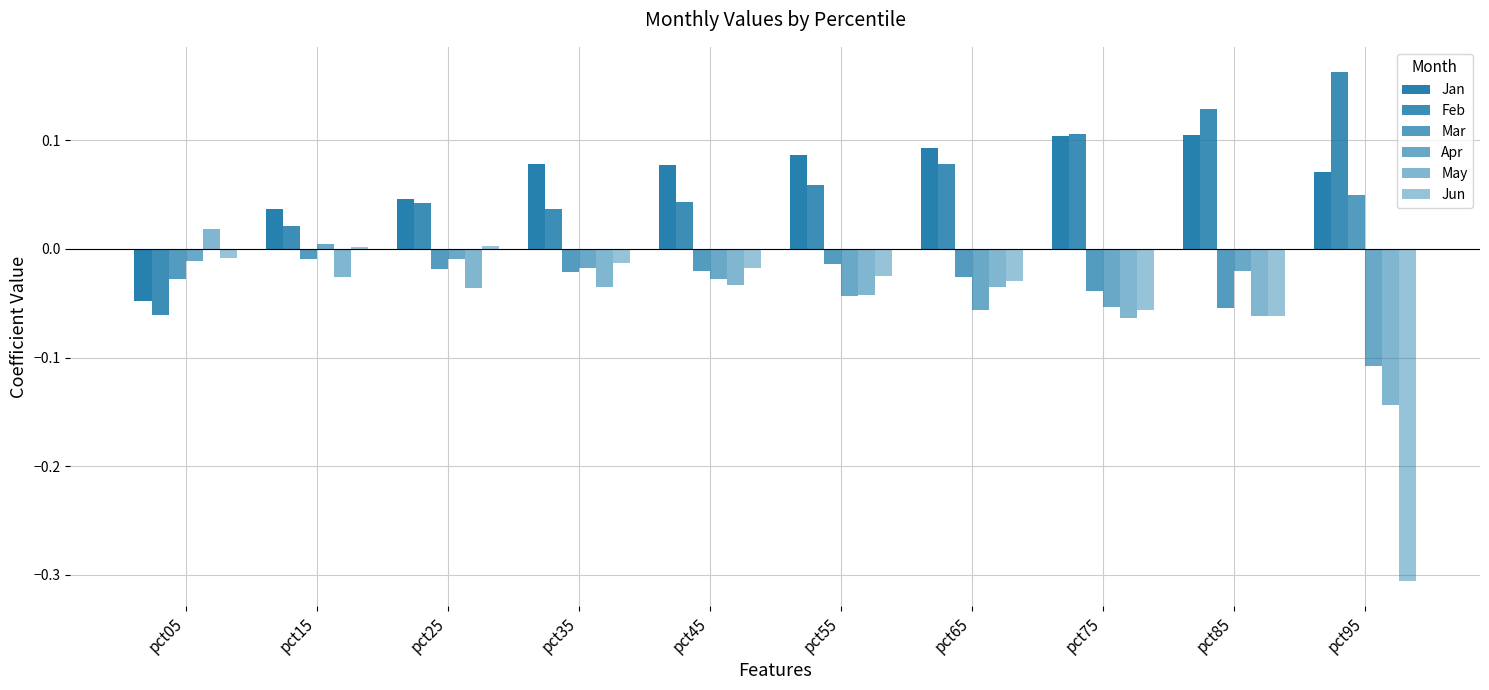

Count the number of categories in the chart.

10